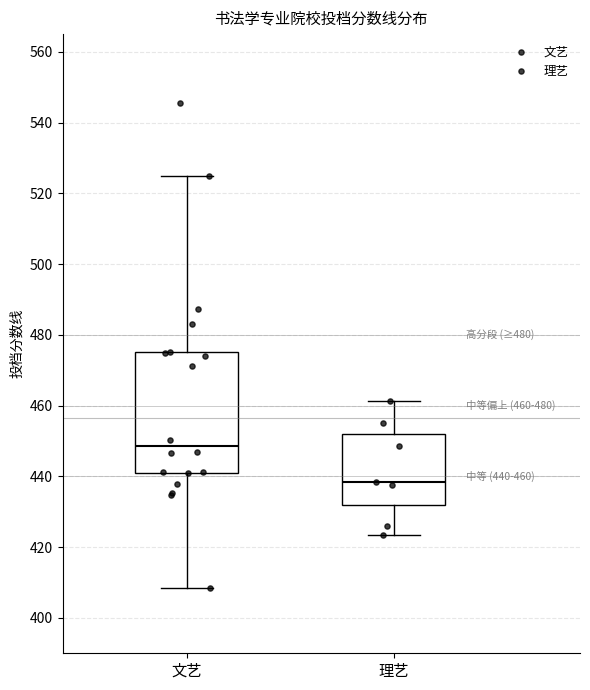

Comparing the boxes themselves (not the whiskers), which one is the tallest?

文艺